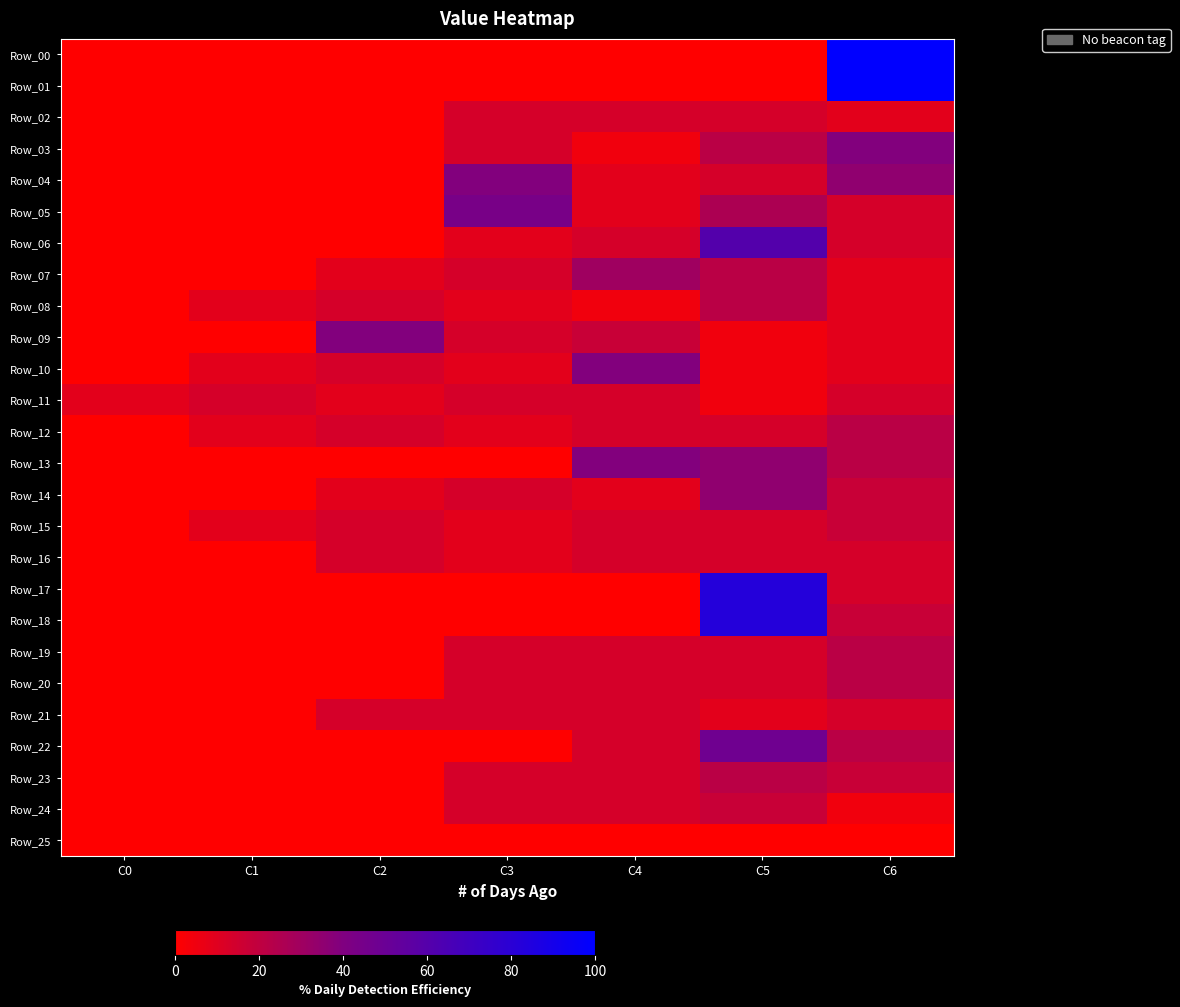

What is the greatest value displayed?

100.0